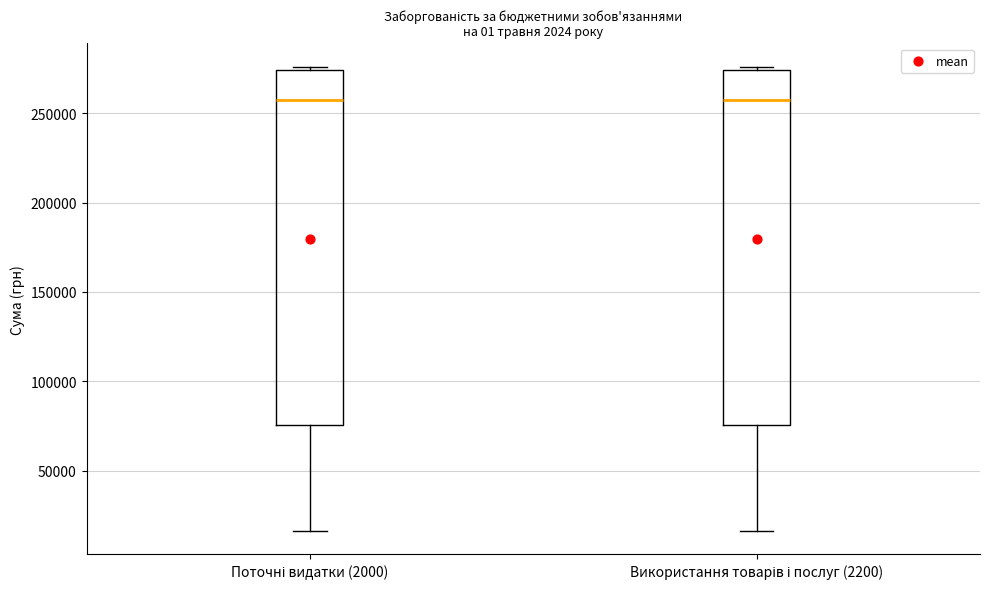

Where is the lower edge of the box for Використання товарів і послуг (2200) on the y-axis? The values are not printed on the chart, so give them approximately, as read against the axis.

75000